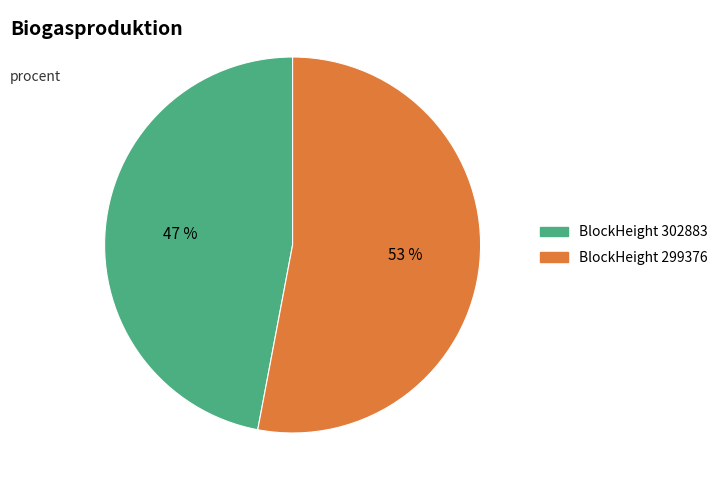

To the nearest percent, what is the difference between the largest and smallest slice percentages?

6%